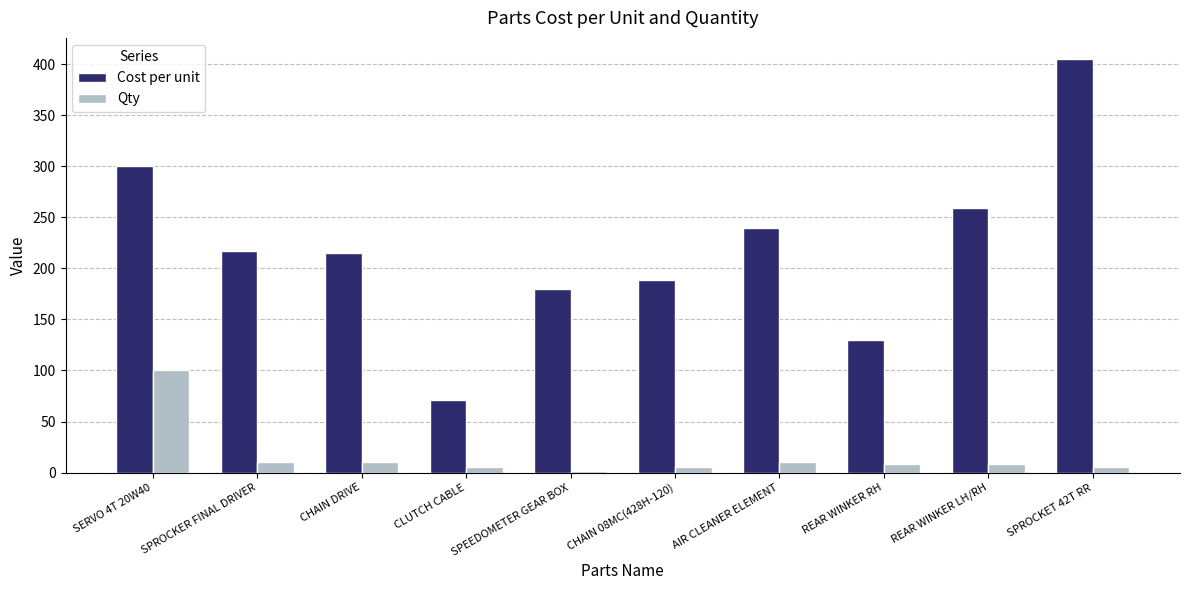

What position from the right is SPEEDOMETER GEAR BOX?

6